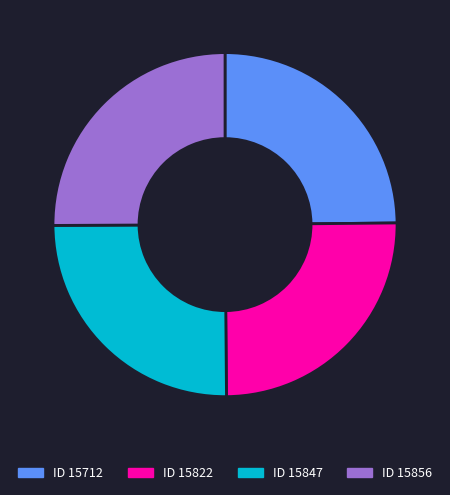

Does ID 15822 account for over 50% of the chart?

No